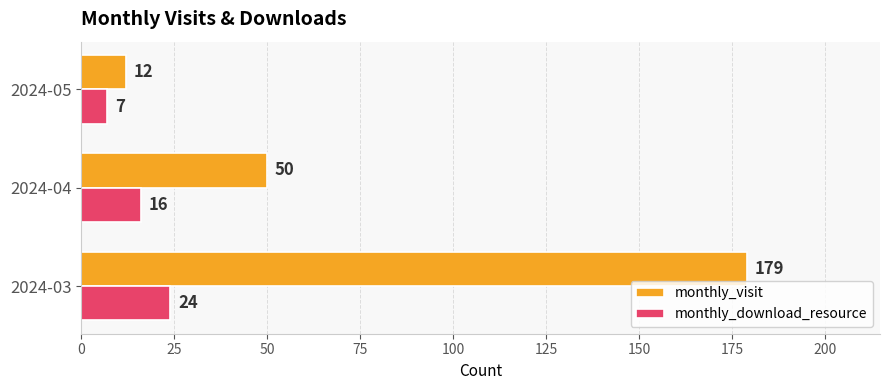

What is the total value across all series at 2024-05?

19